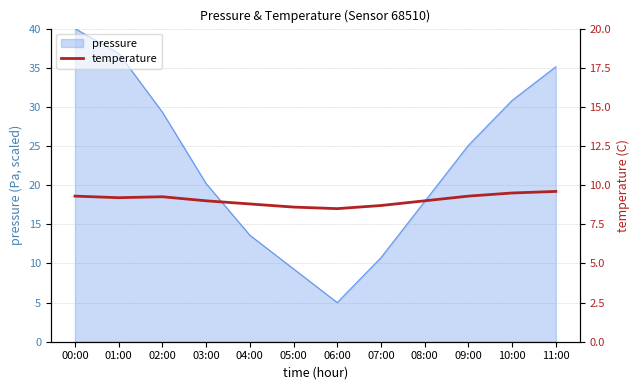

What is the sum of all values?

108.8